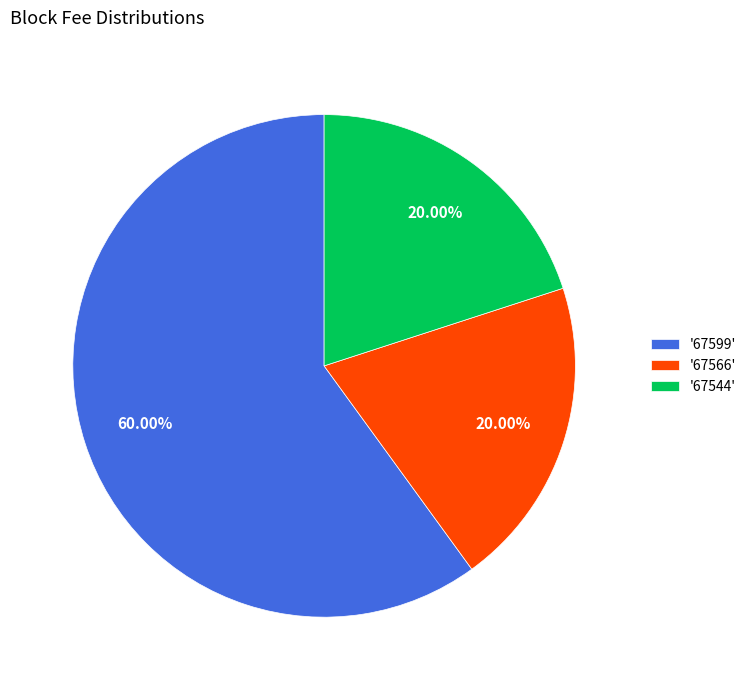

To the nearest percent, what is the average slice percentage?

33%